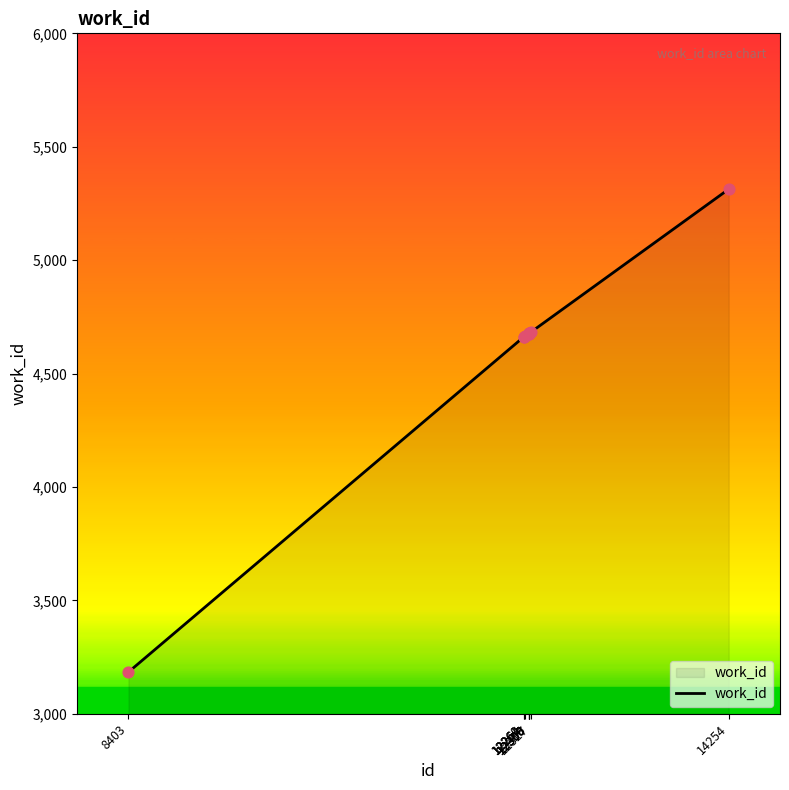

What is the difference between the maximum and minimum values?

2129